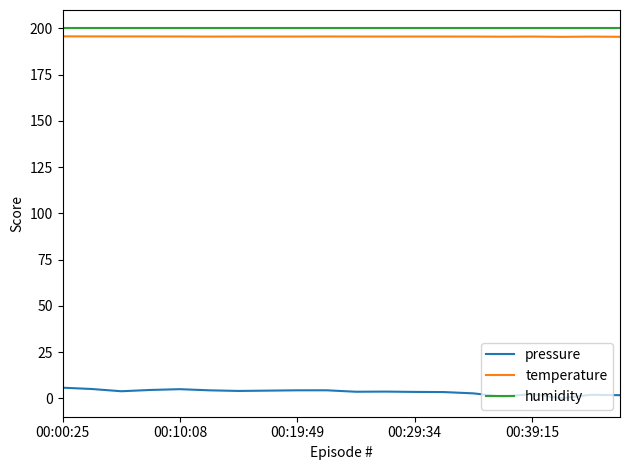

What is the highest value of the humidity series?

200.0